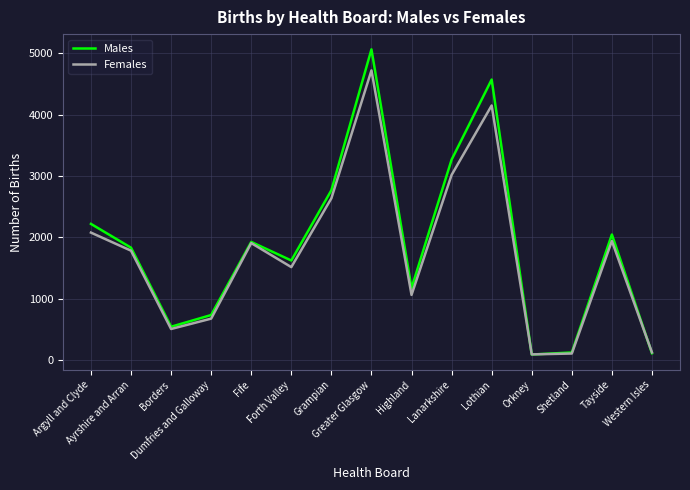

At which category is the sum across all series the highest?

Greater Glasgow